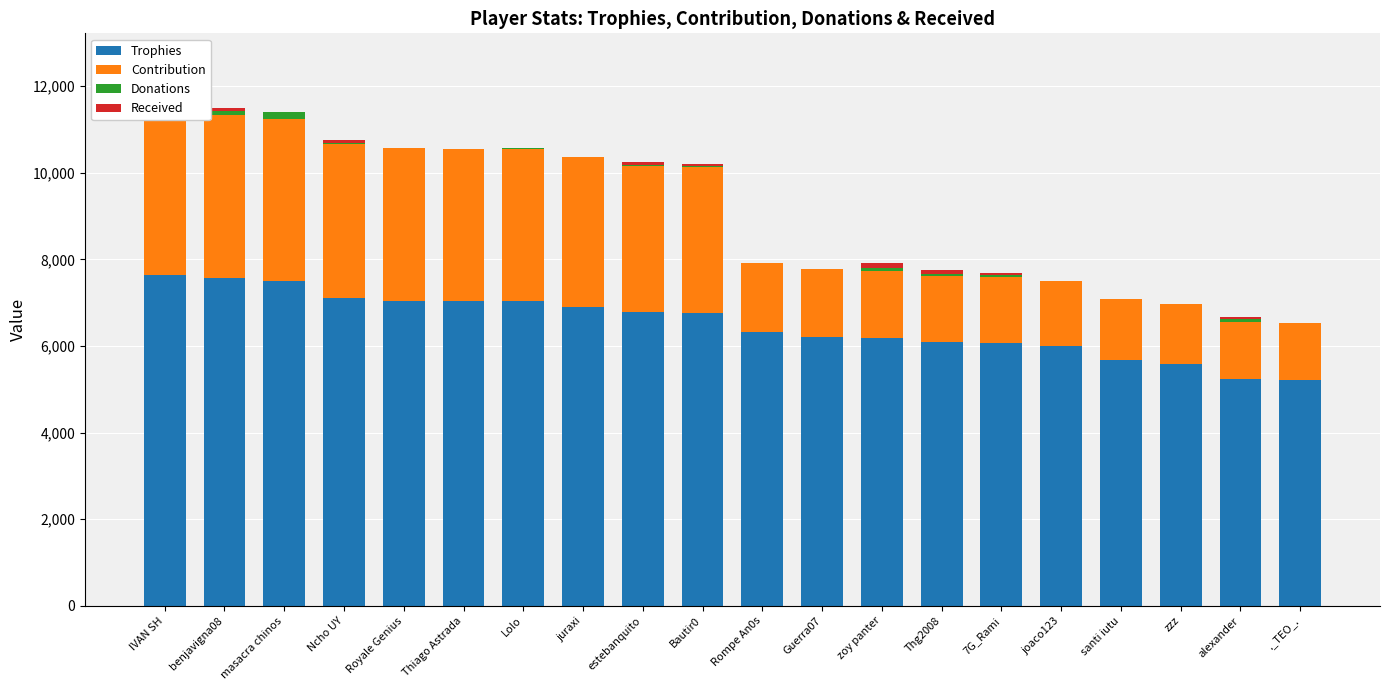

Count the number of data series in this chart.

4